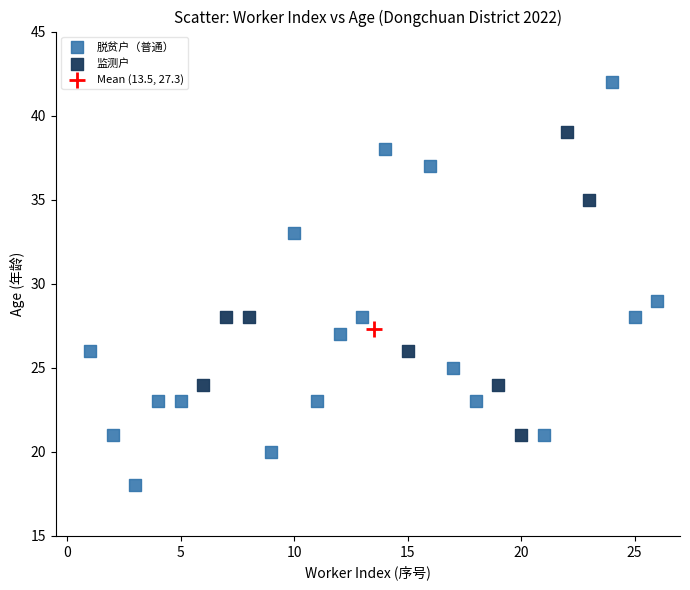

What are all the series names shown in the legend?

脱贫户（普通）, 监测户, Mean (13.5, 27.3)